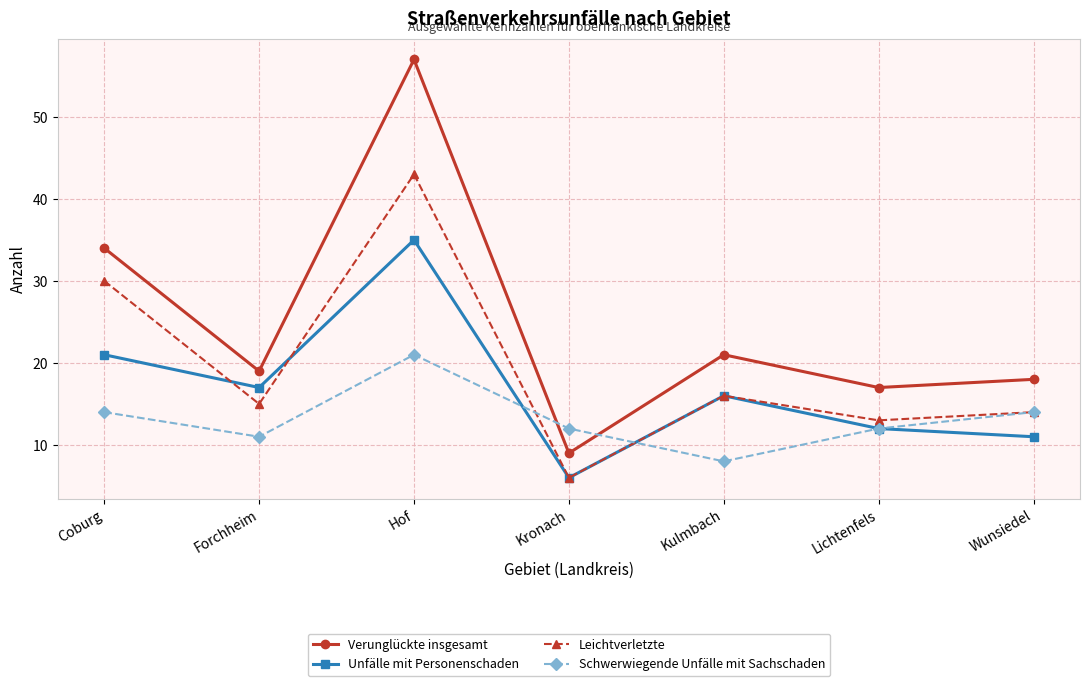

Reading left to right, extract all data points from this chart.

Verunglückte insgesamt: 34	19	57	9	21	17	18
Unfälle mit Personenschaden: 21	17	35	6	16	12	11
Leichtverletzte: 30	15	43	6	16	13	14
Schwerwiegende Unfälle mit Sachschaden: 14	11	21	12	8	12	14